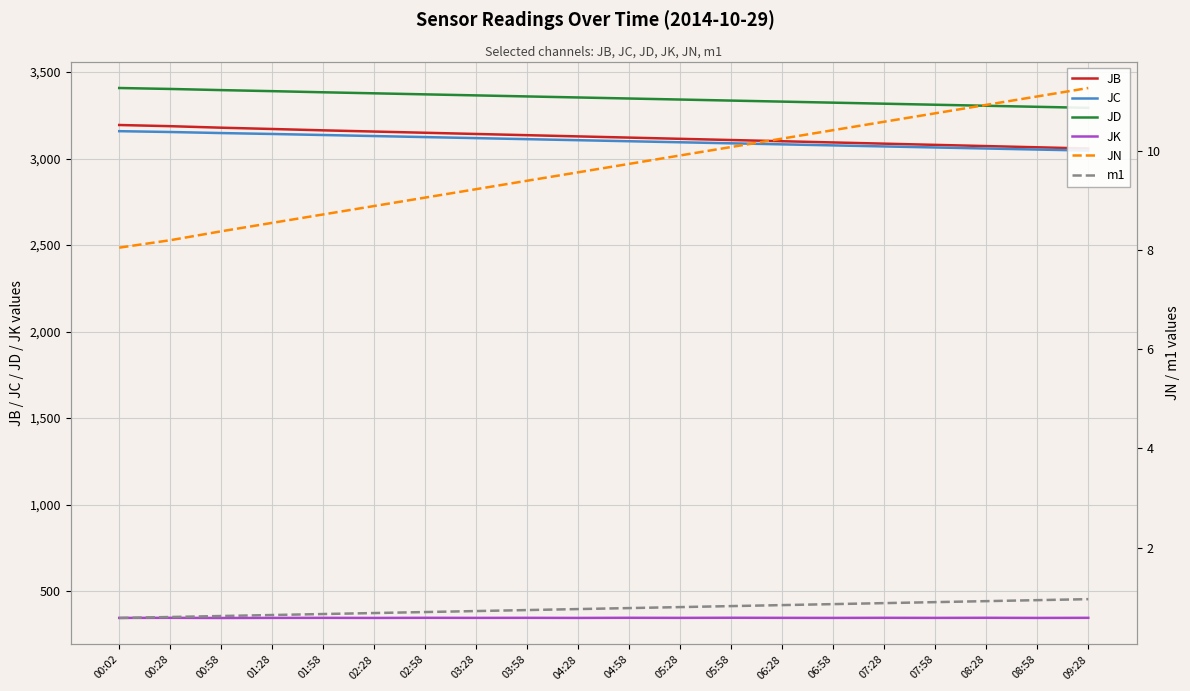

Reading right to left, transcribe all the data shown in this chart.

JB: 3058.0	3065.0	3072.0	3079.0	3086.0	3093.0	3100.0	3107.0	3114.0	3121.0	3128.0	3135.0	3142.0	3149.0	3156.0	3163.0	3170.8	3178.3	3187.1	3193.8
JC: 3046.0	3052.0	3058.0	3064.0	3070.0	3076.0	3082.0	3088.0	3094.0	3100.0	3106.0	3112.0	3118.0	3124.0	3130.0	3136.0	3142.0	3147.3	3153.4	3158.2
JD: 3293.0	3299.0	3305.0	3311.0	3317.0	3323.0	3329.0	3335.0	3341.0	3347.0	3353.0	3359.0	3365.0	3371.0	3377.0	3383.0	3389.5	3395.6	3402.3	3407.7
JK: 345.1	344.6	345.3	344.8	345.2	344.7	345.0	345.5	344.9	345.3	344.6	345.1	344.8	345.2	344.5	345.0	344.7	344.2	345.1	344.7
JN: 11.3	11.1	10.9	10.8	10.6	10.4	10.2	10.1	9.9	9.7	9.6	9.4	9.2	9.1	8.9	8.7	8.6	8.4	8.2	8.1
m1: 1.0	0.9	0.9	0.9	0.9	0.9	0.8	0.8	0.8	0.8	0.8	0.7	0.7	0.7	0.7	0.7	0.6	0.6	0.6	0.6